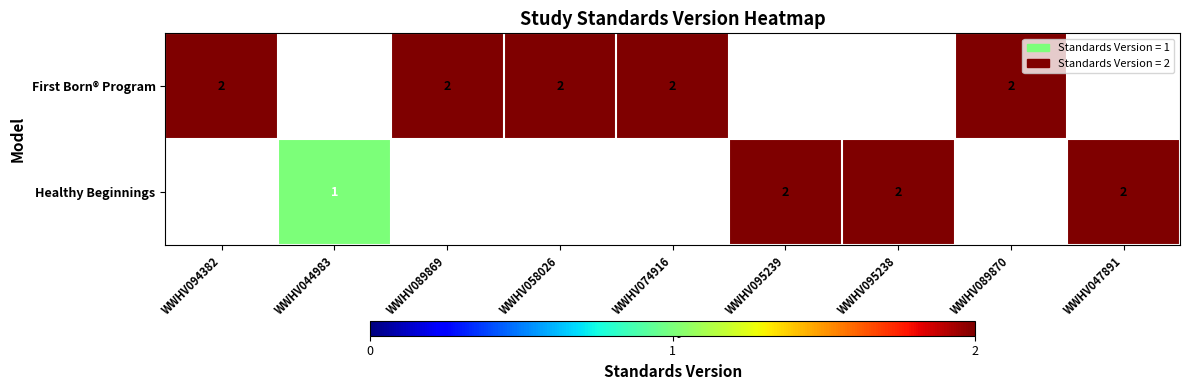

Is the value of Healthy Beginnings at WWHV044983 greater than the value of First Born® Program at WWHV094382?

No